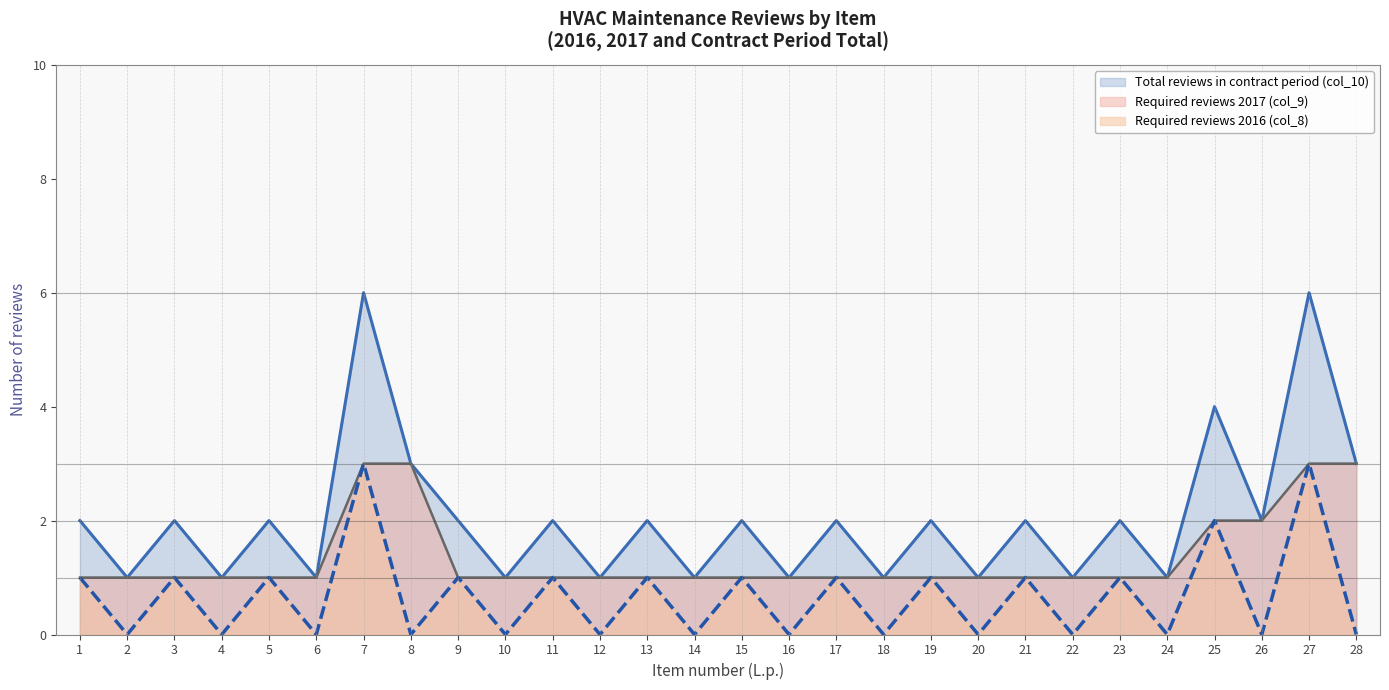

True or false: Required reviews 2016 (col_8) and Required reviews 2017 (col_9) cross at least once.

False